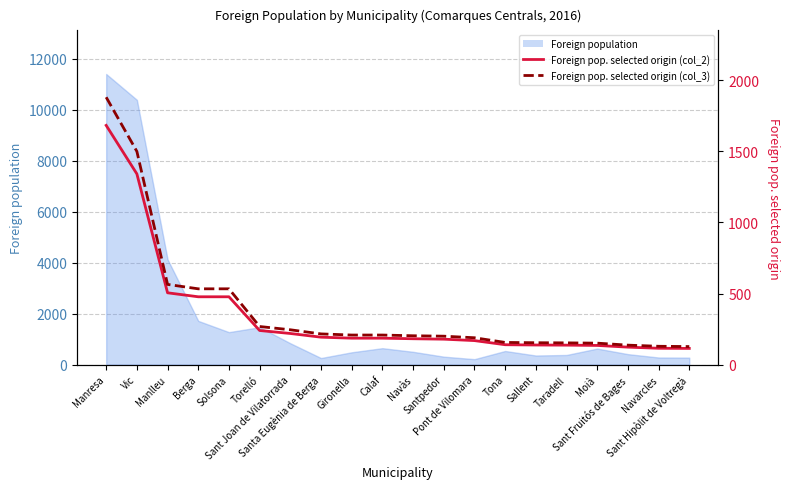

Where is Foreign pop. selected origin (col_3) nearest to the value 1003?

Manlleu